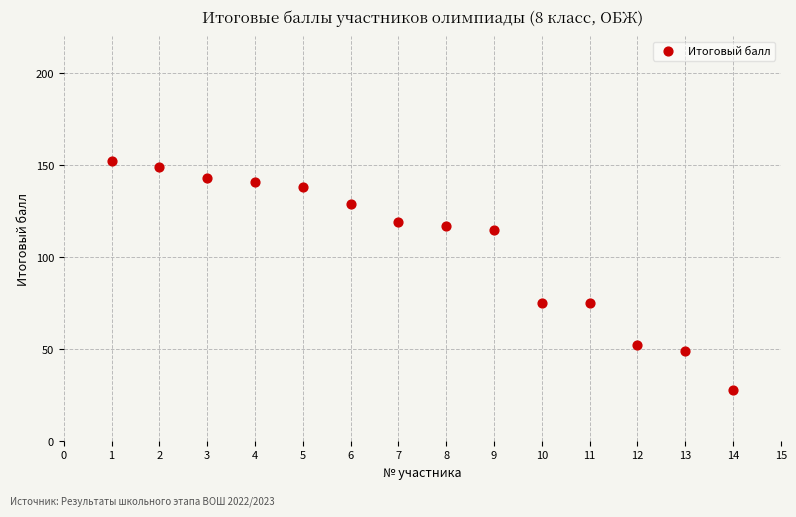

What is the range of X values (max minus min)?

13